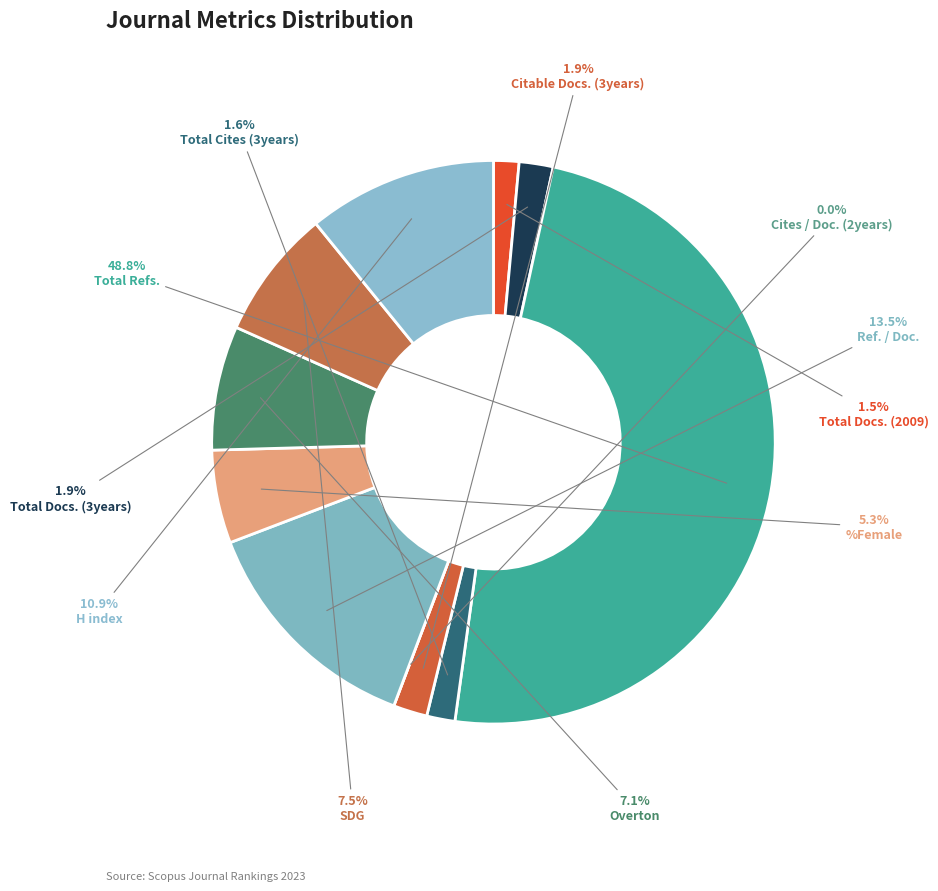

Which category has the biggest portion of the pie?

Total Refs.